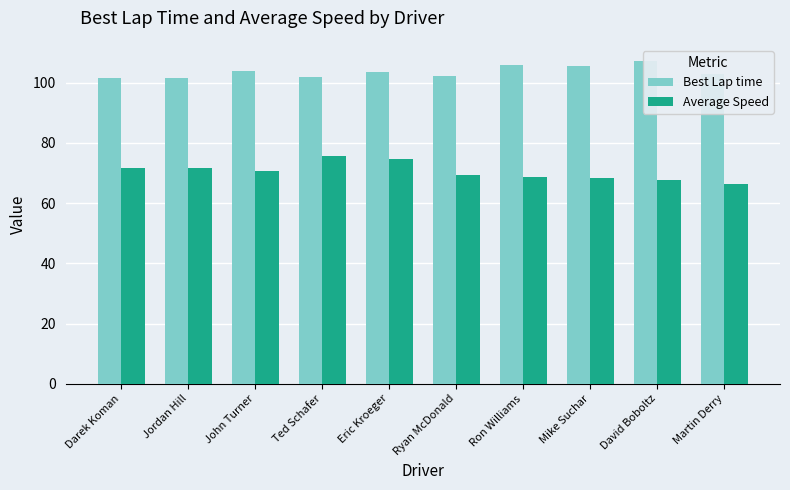

What is the total value across all series at Ted Schafer?

177.5